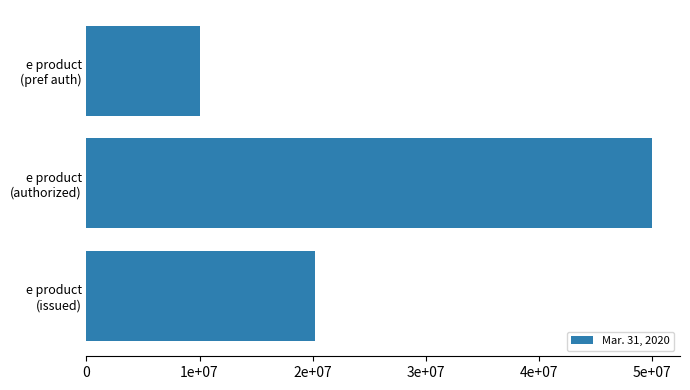

Does the chart contain any negative values?

No